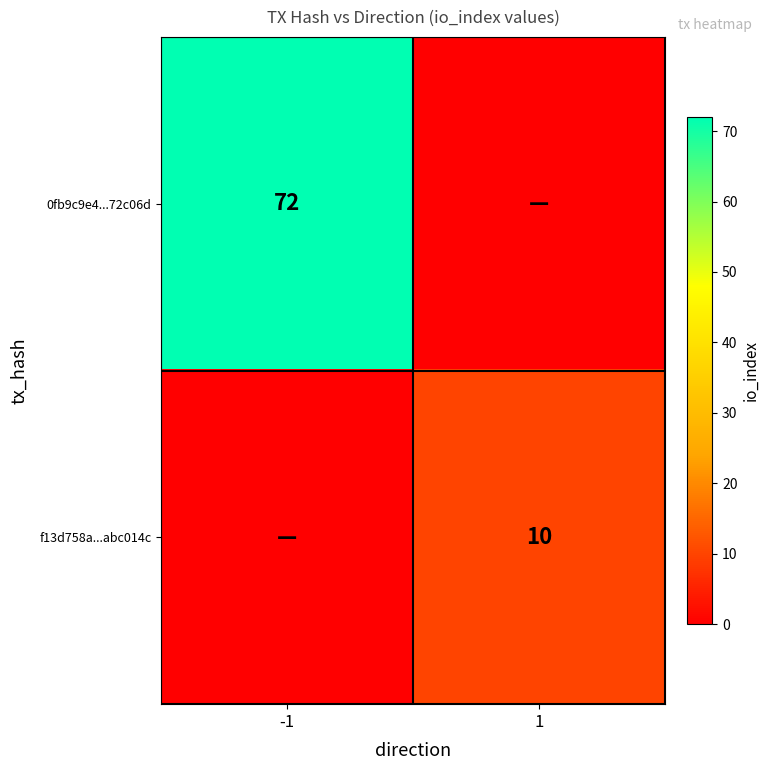

True or false: f13d758a...abc014c has a value of 10 at 1.

True